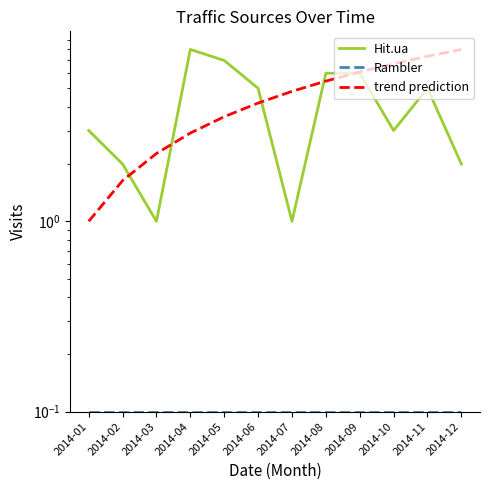

True or false: Rambler has more than 0 points higher than both neighbors.

False